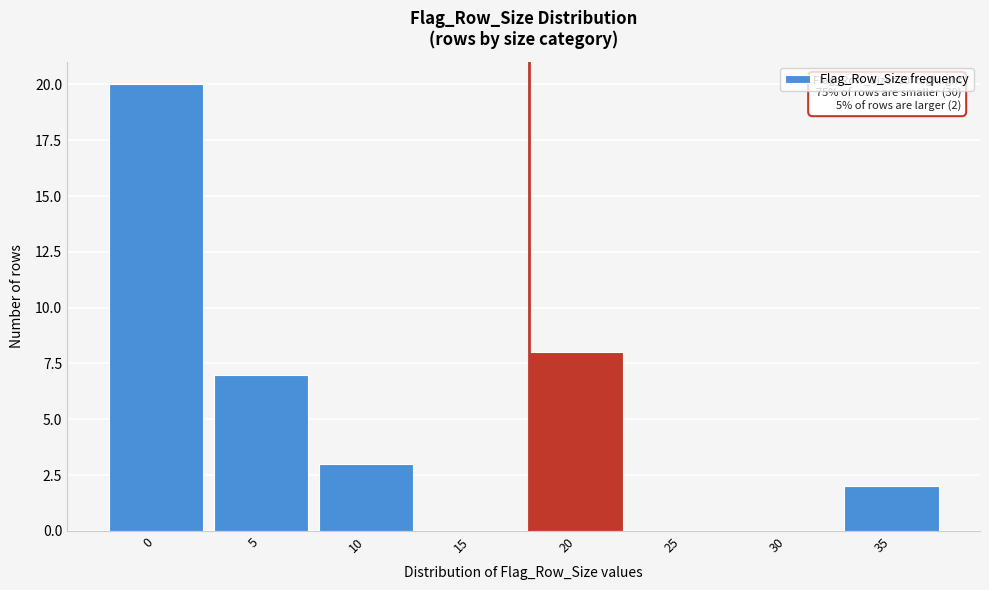

Reading right to left, list all the values displayed in this chart.

35=2	30=0	25=0	20=8	15=0	10=3	5=7	0=20